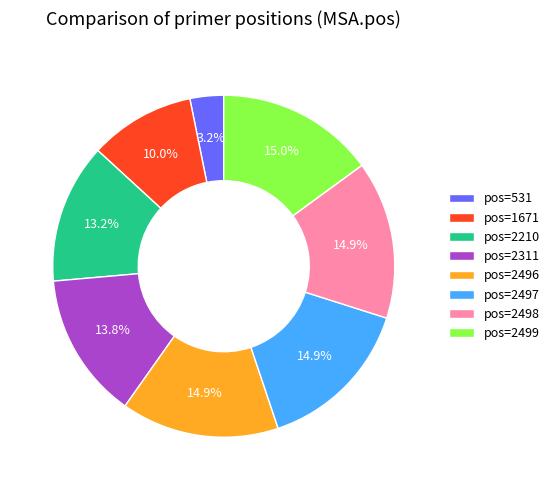

Which category has the smallest portion of the pie?

pos=531